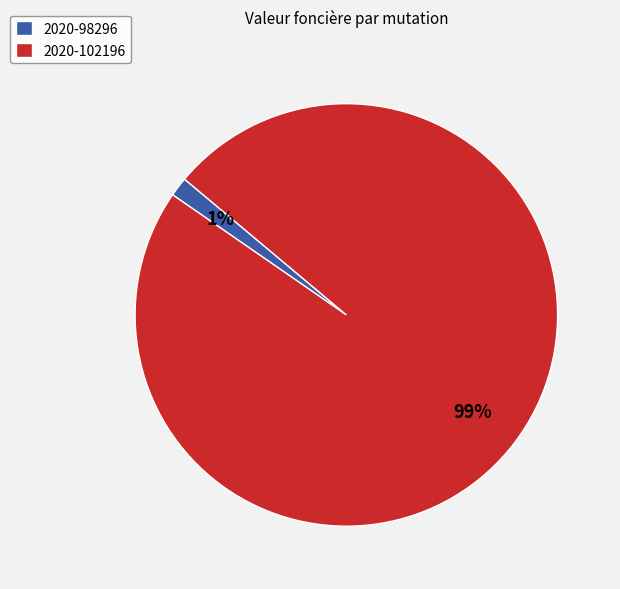

How many slices are in this pie chart?

2